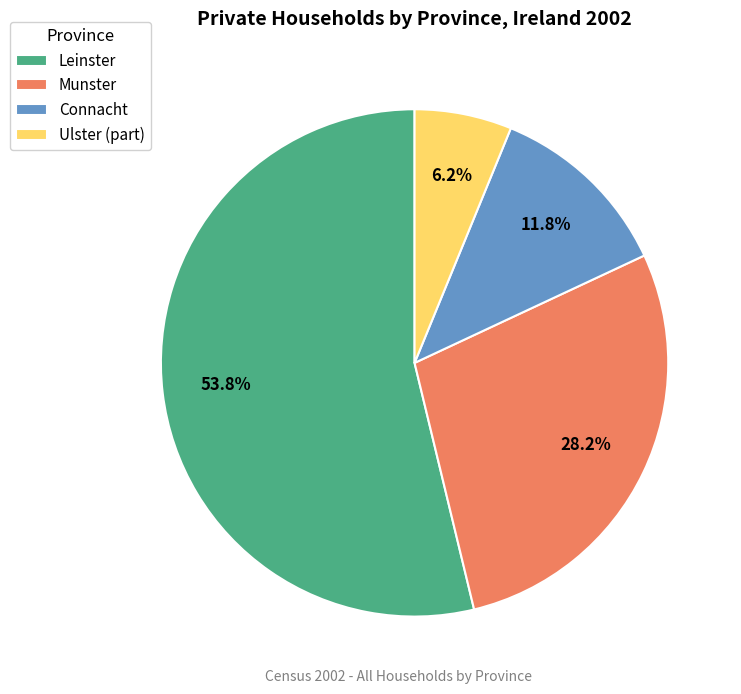

Count the number of slices in the pie.

4